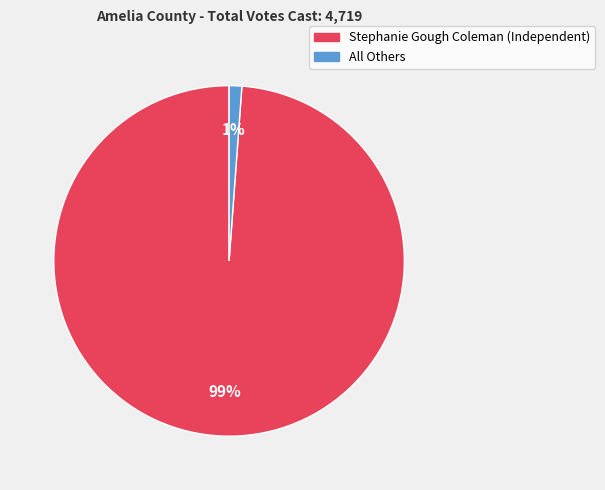

How many segments does this pie chart have?

2